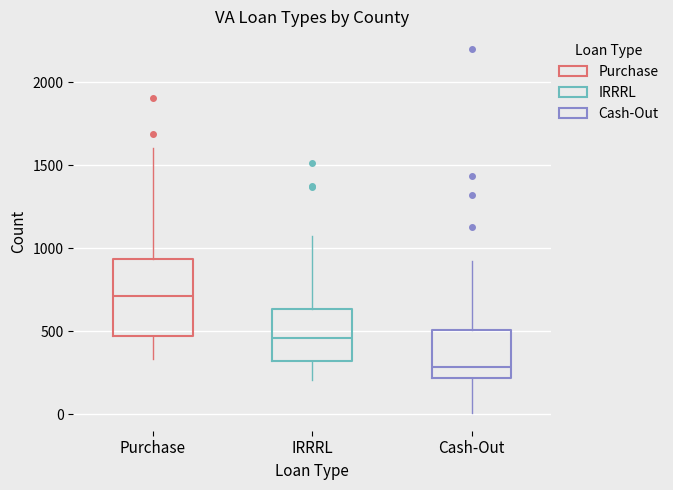

Where does the median line of the box for Purchase sit on the y-axis? The values are not printed on the chart, so give them approximately, as read against the axis.

700